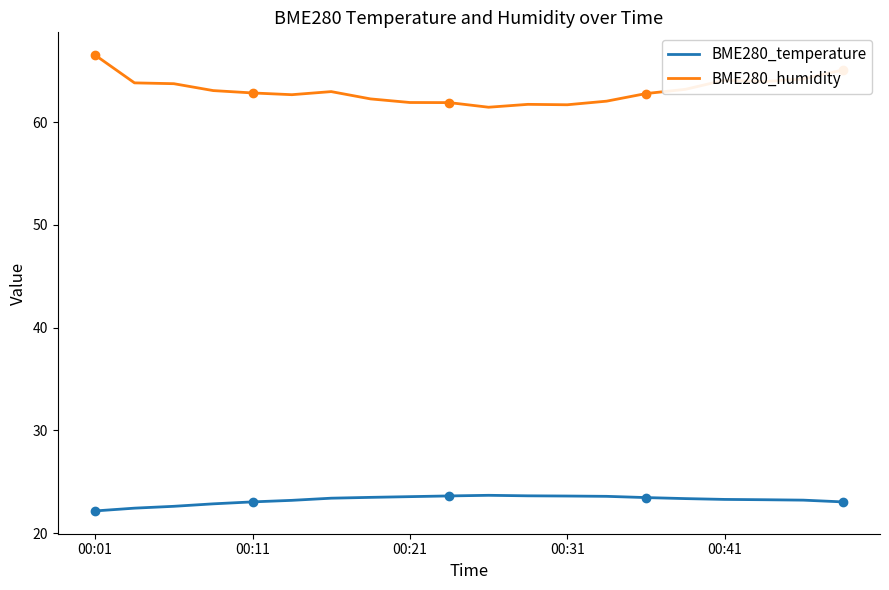

What is the difference between the maximum and minimum values in the BME280_temperature series?

1.5